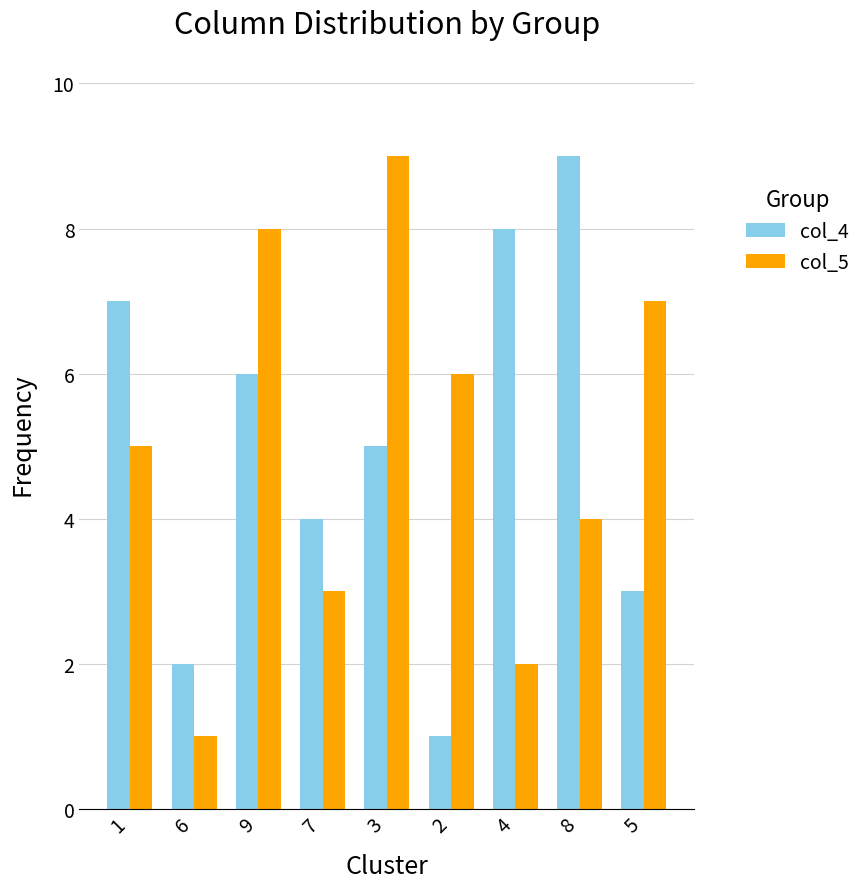

Is the value of col_5 at 5 greater than the value of col_4 at 8?

No